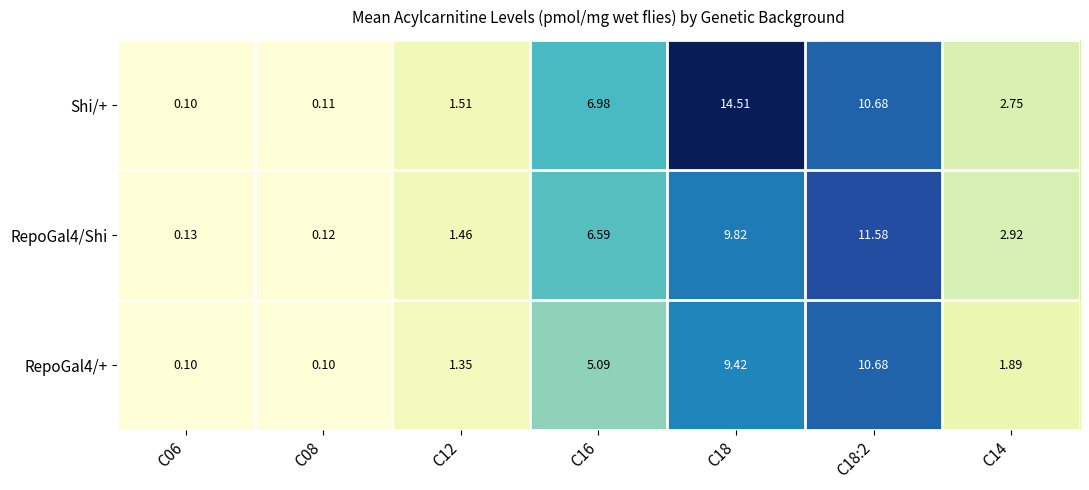

Which series has the largest range (max minus min)?

Shi/+